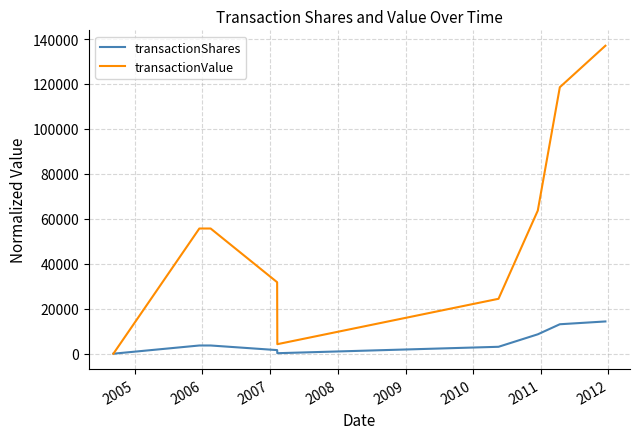

What is the greatest value displayed?

137015.8